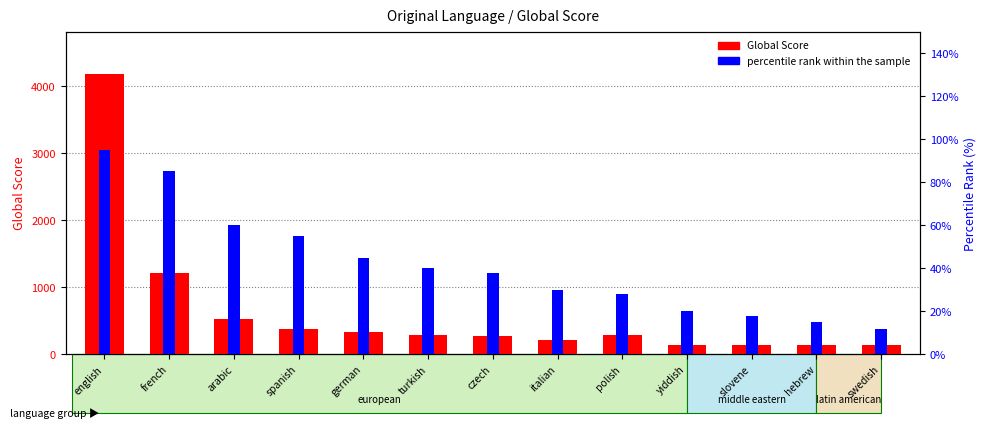

Rank the series by their average value, from lowest to highest.

percentile rank within the sample, Global Score